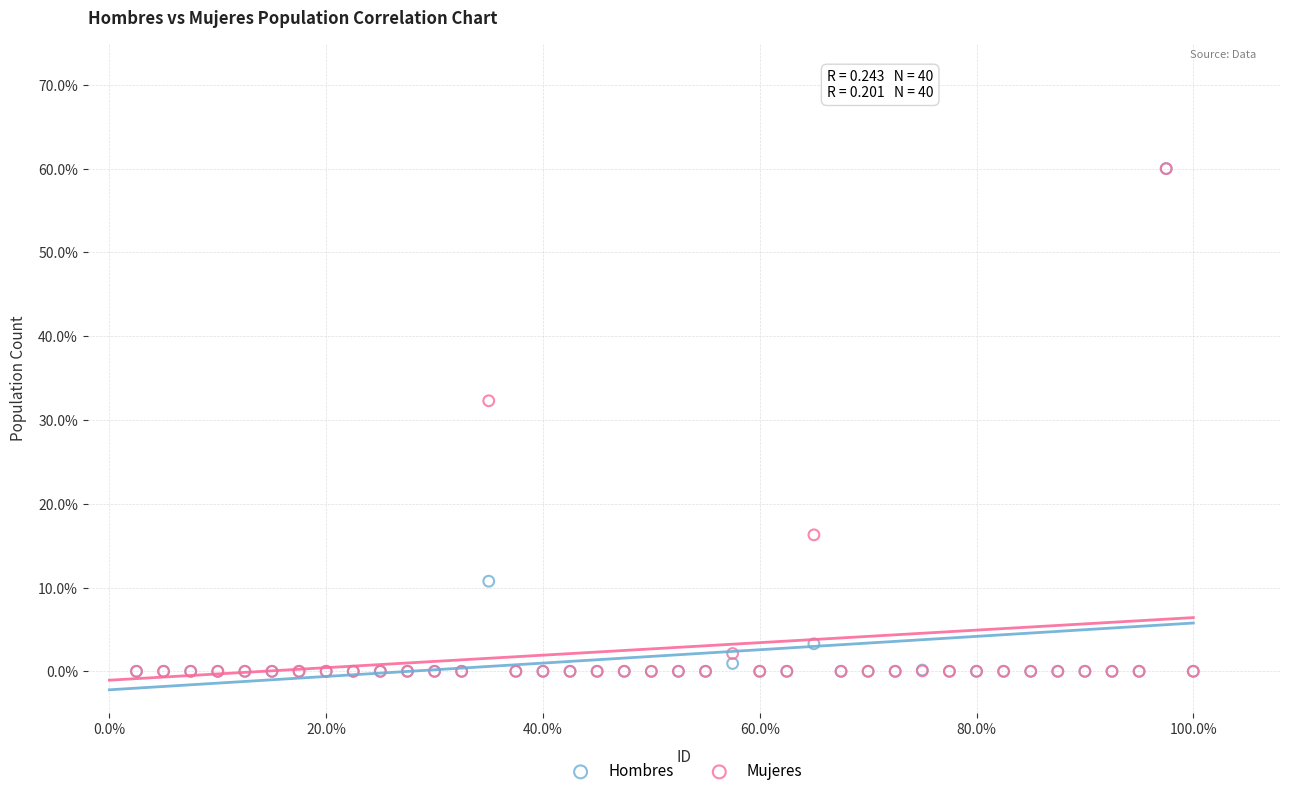

What are all the series names shown in the legend?

Hombres, Mujeres